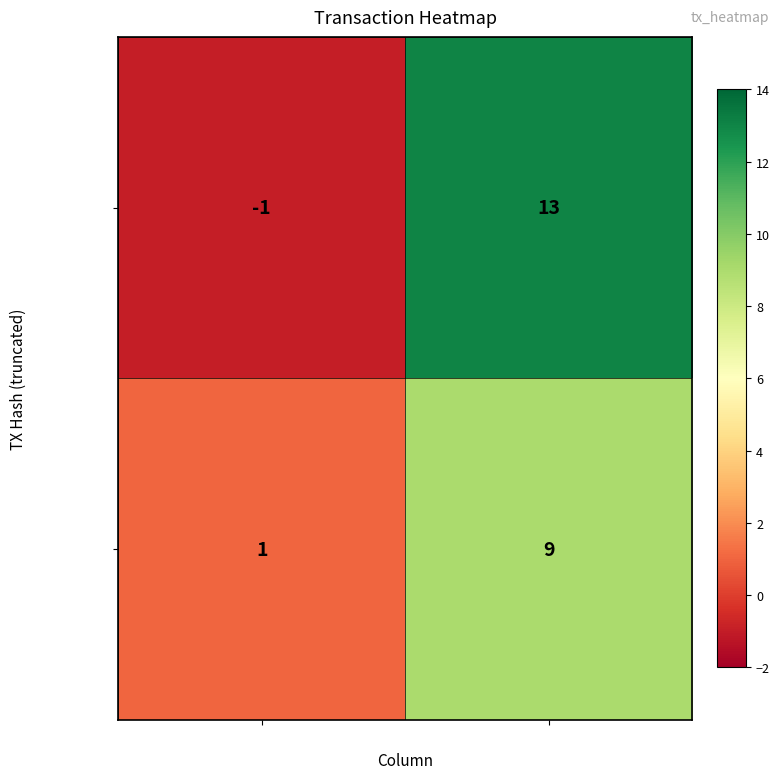

Between direction and io_index, which series saw the biggest shift?

34136d097…